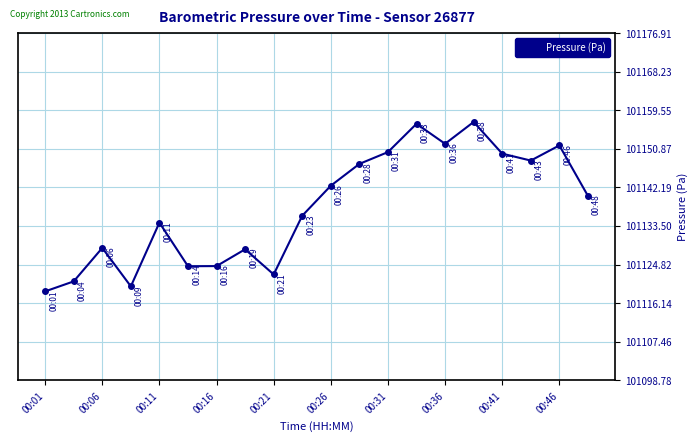

What is the difference between the maximum and minimum values?

38.1